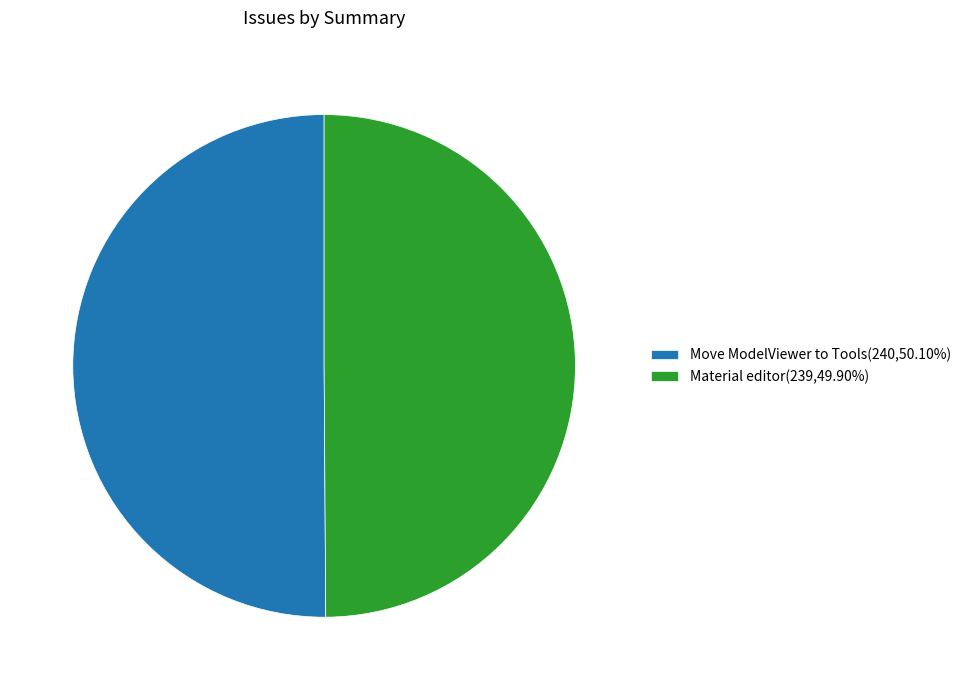

What is the ratio of the value at Move ModelViewer to Tools(240,50.10%) to the value at Material editor(239,49.90%)?

1.0